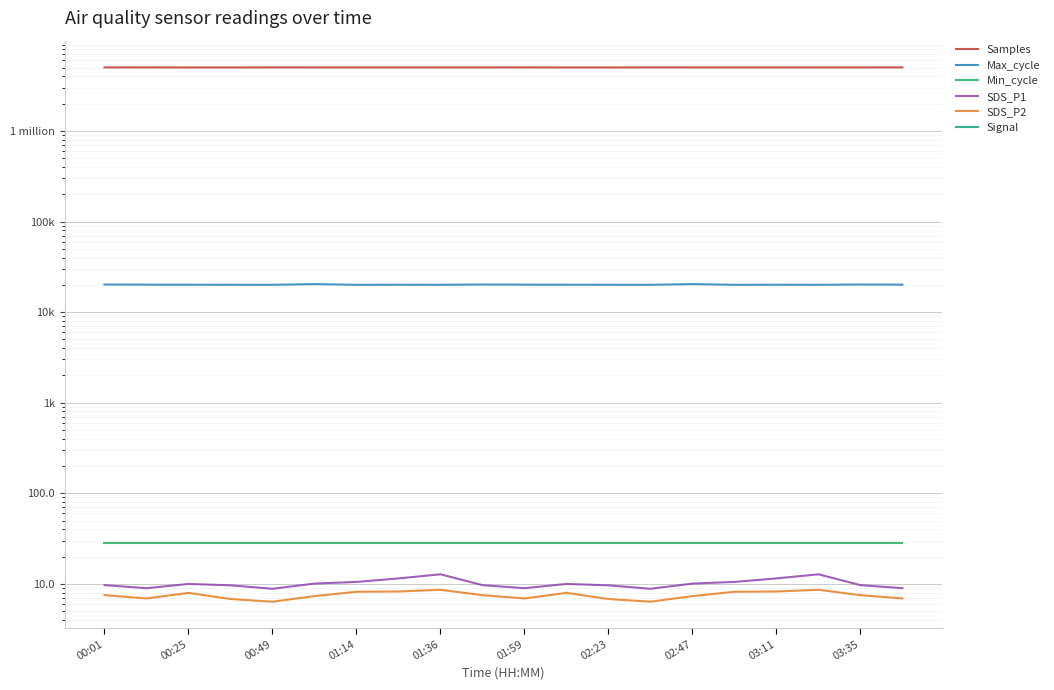

What is the sum of all Signal values?

-1449.0